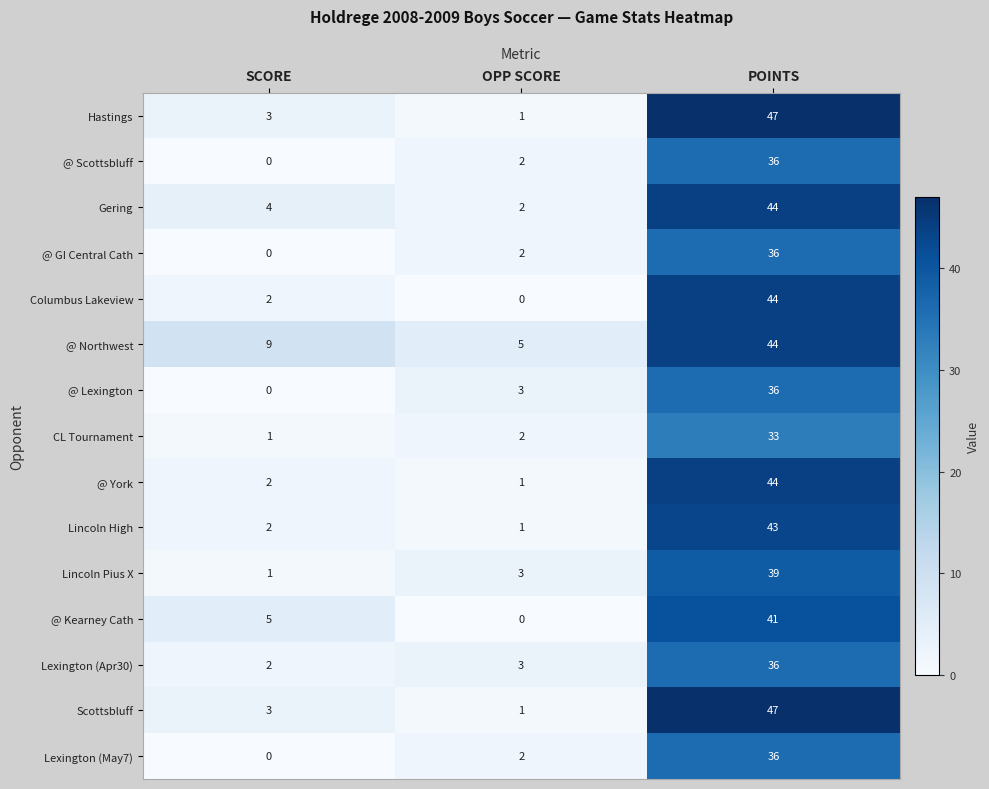

What is the greatest value displayed?

47